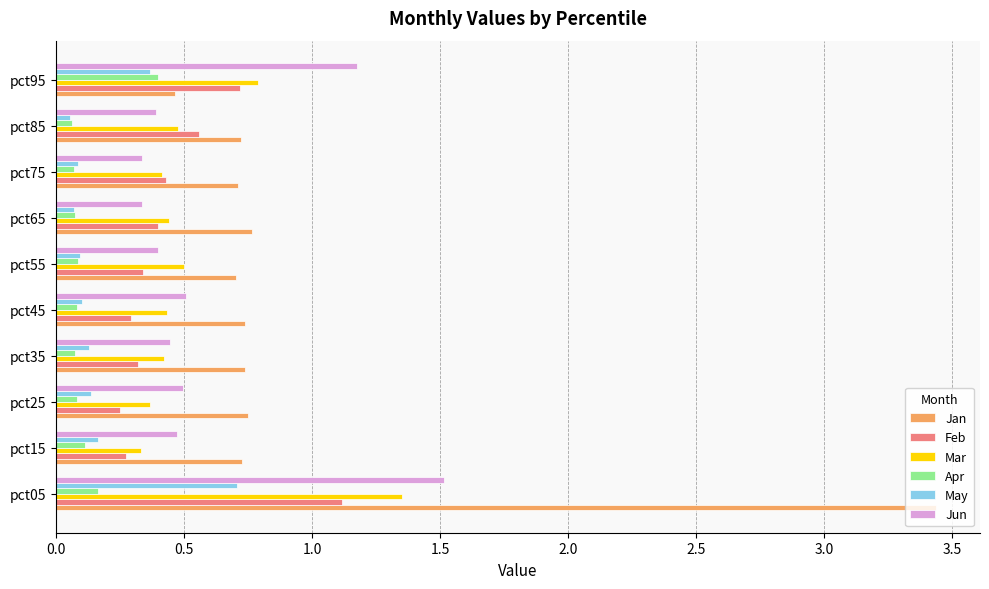

Which series has the widest spread of values?

Jan